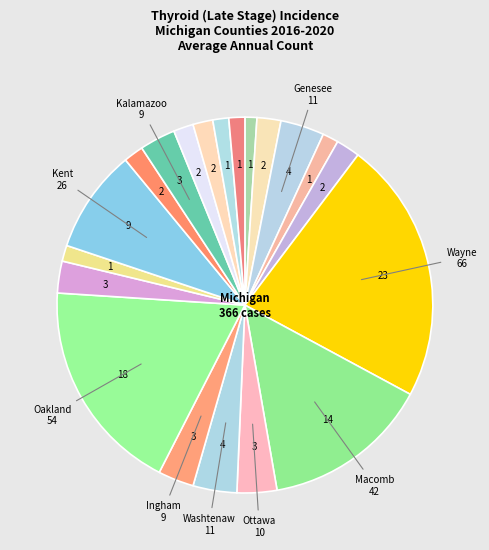

How many segments does this pie chart have?

20